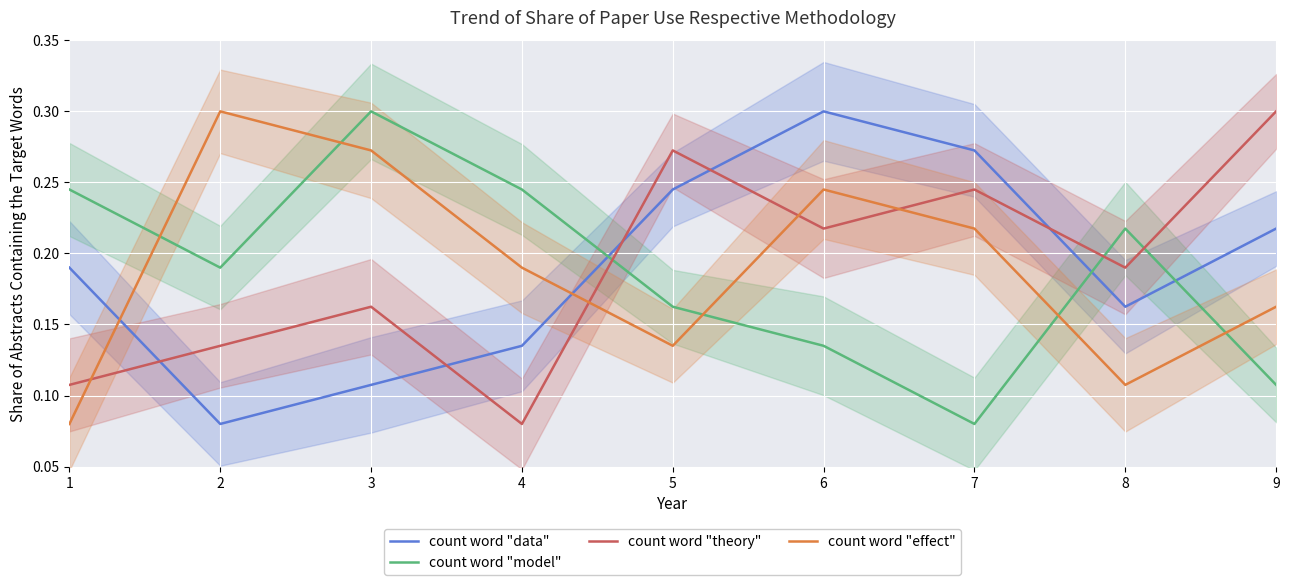

How many categories are shown in the chart?

9